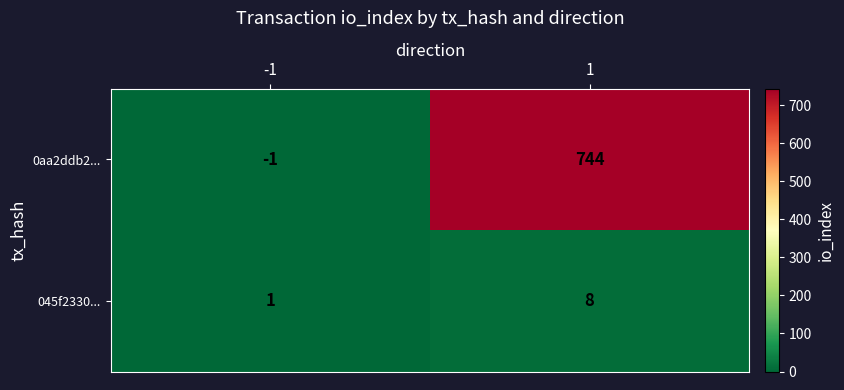

What is the average value of the 0aa2ddb2... series?

372